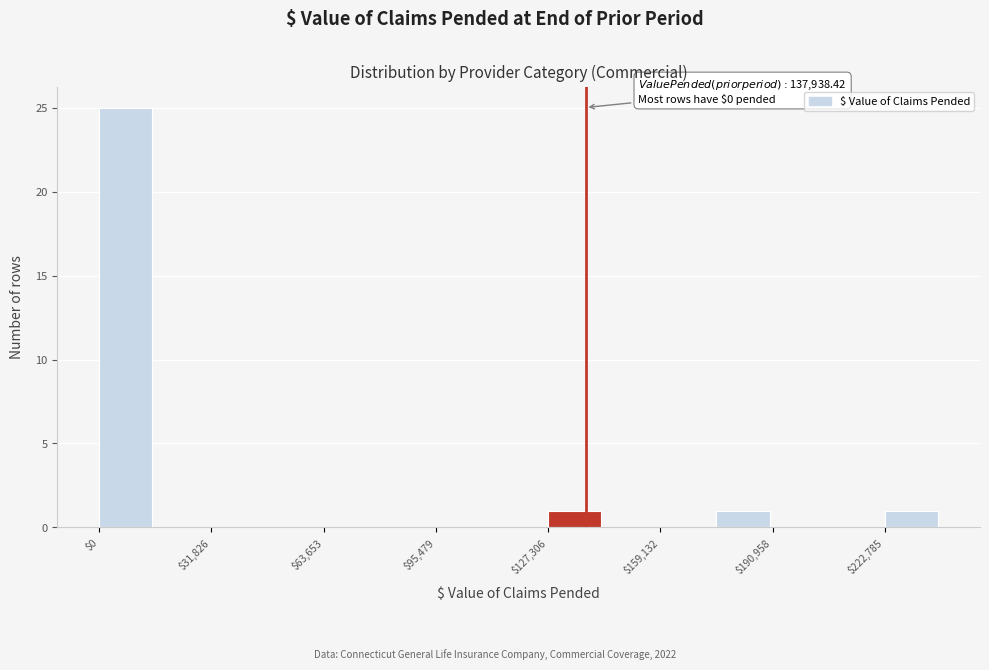

Around what value on the x-axis is the tallest bar? Give the approximate position of its centre, as read against the axis.

10000